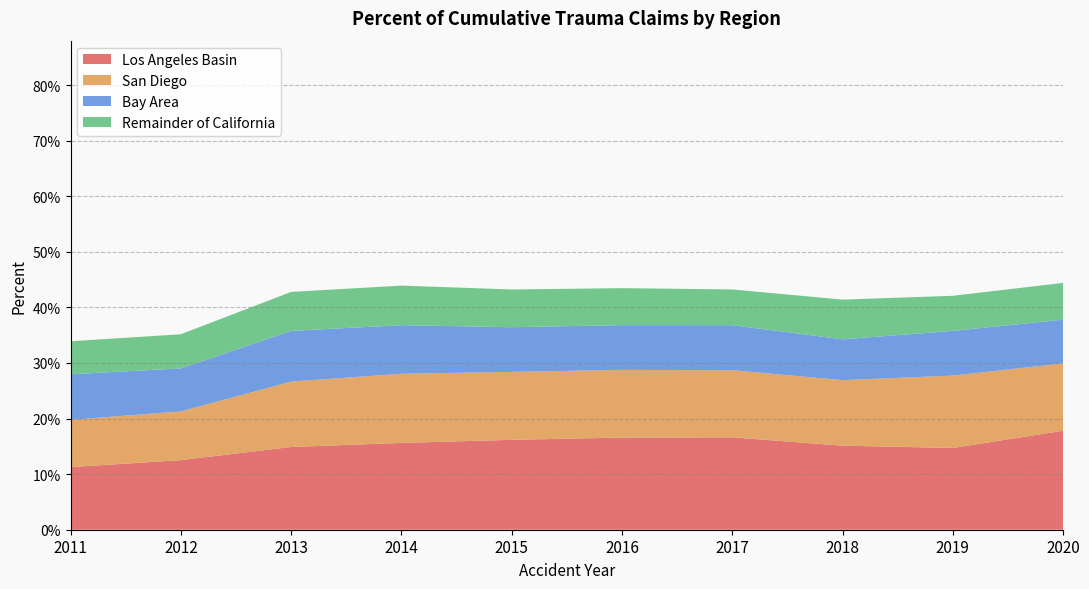

Reading left to right, extract all data points from this chart.

Los Angeles Basin: 0.1	0.1	0.1	0.2	0.2	0.2	0.2	0.2	0.1	0.2
San Diego: 0.1	0.1	0.1	0.1	0.1	0.1	0.1	0.1	0.1	0.1
Bay Area: 0.1	0.1	0.1	0.1	0.1	0.1	0.1	0.1	0.1	0.1
Remainder of California: 0.1	0.1	0.1	0.1	0.1	0.1	0.1	0.1	0.1	0.1